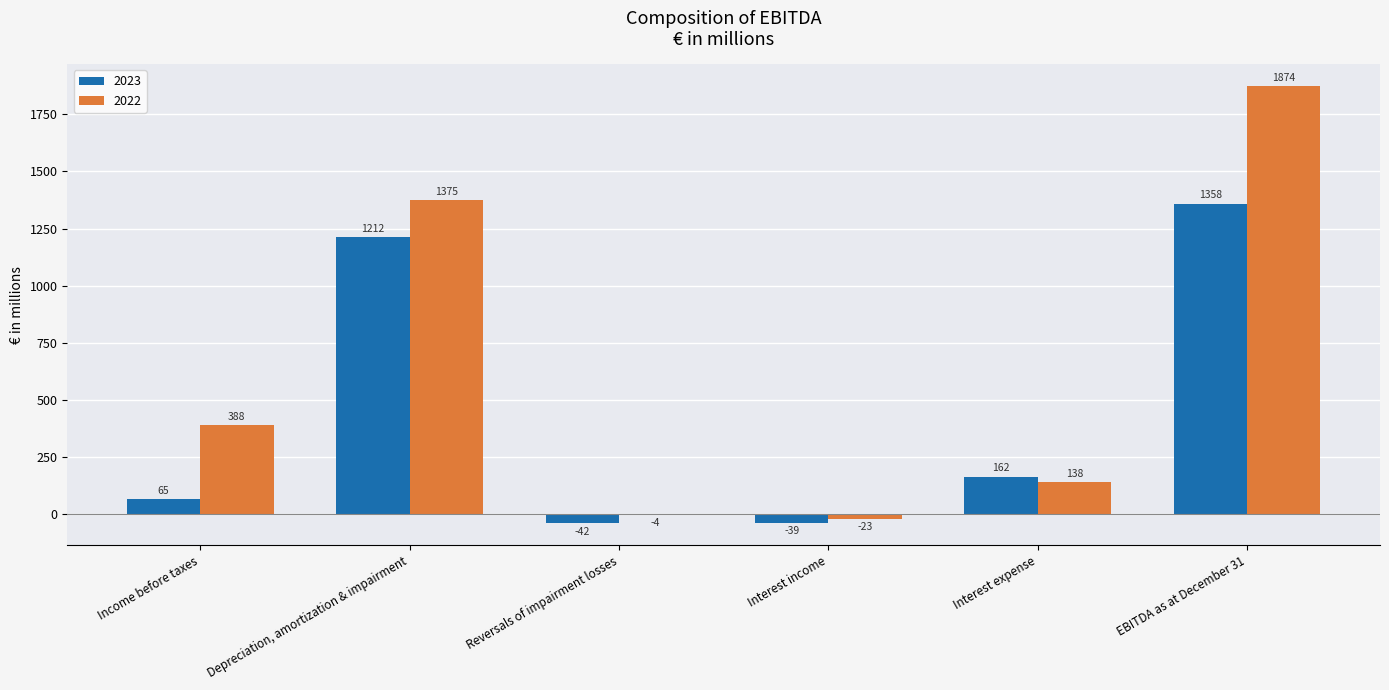

How many series are shown in this chart?

2